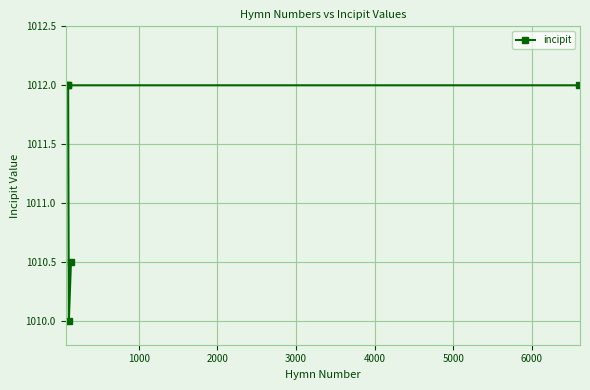

Reading left to right, what are all the values shown in this chart?

1012.0	1012.0	1012.0	1010.0	1010.5	1012.0